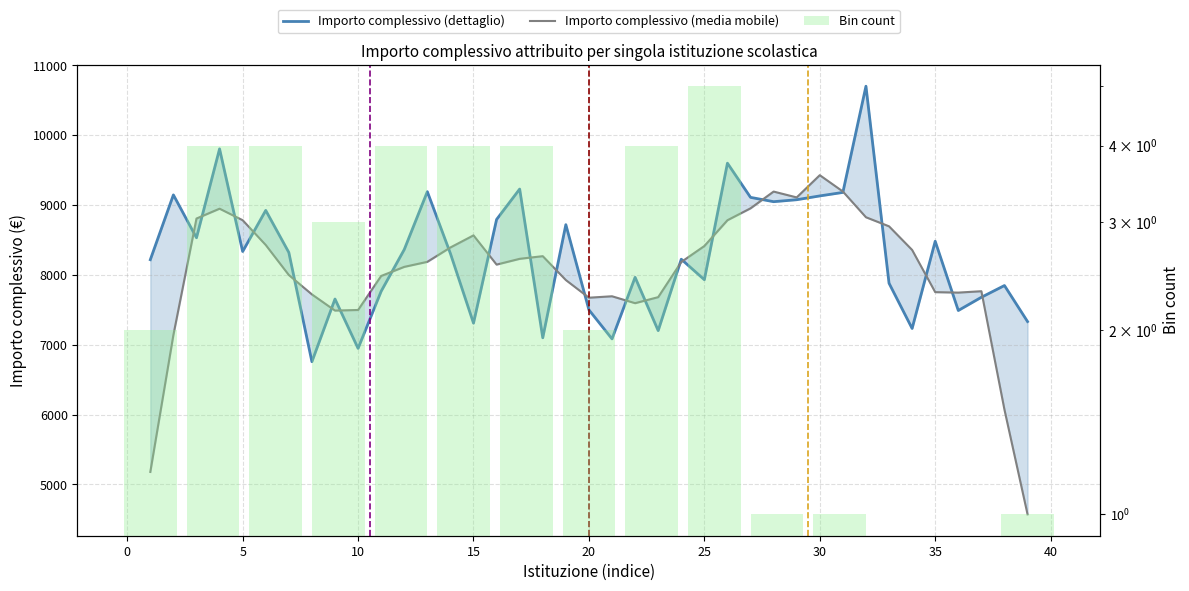

What is the greatest value displayed?

10702.6